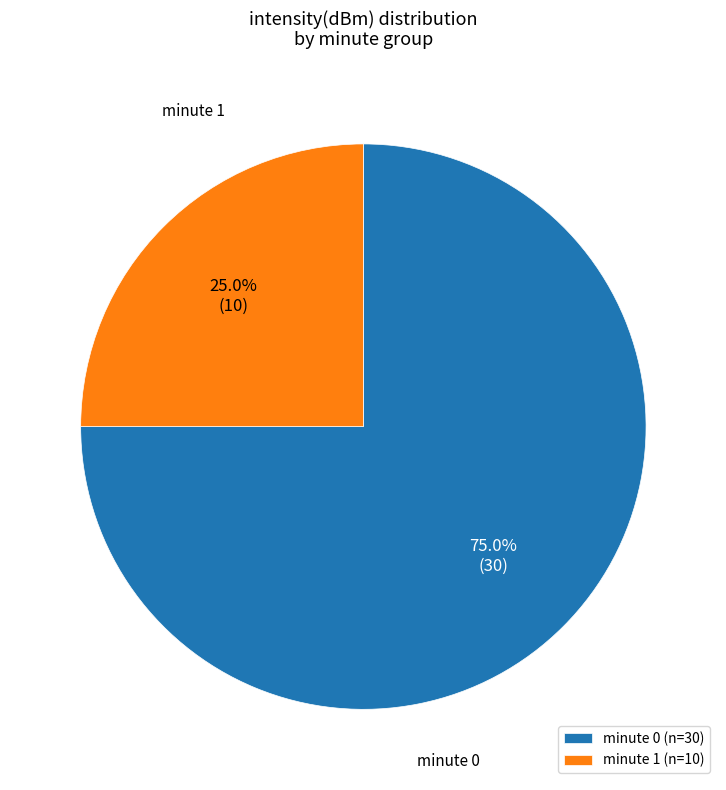

What percentage do minute 1 and minute 0 together represent?

100.0%